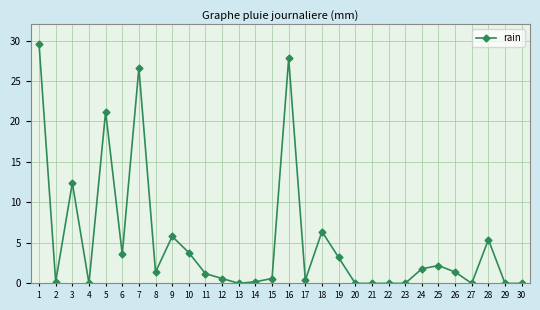

What is the average value?

5.2